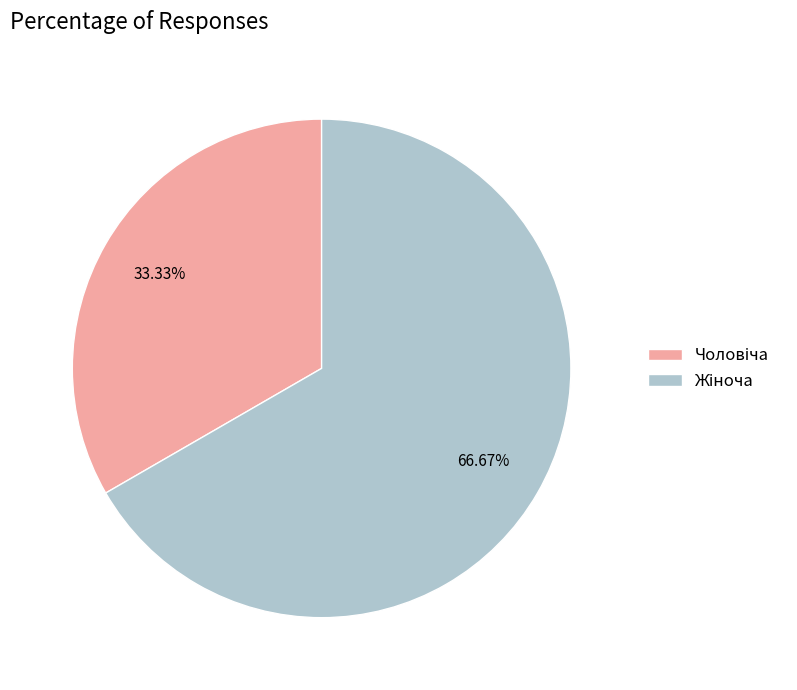

To the nearest percent, what is the average slice percentage?

50%